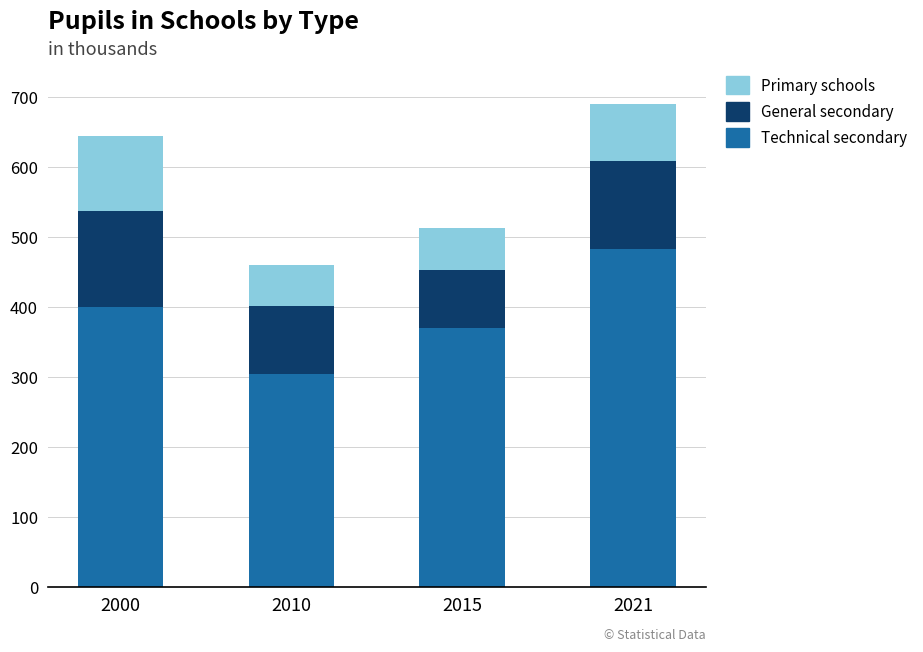

What is the value of the Primary schools bar at the 1st from the left?

400.0